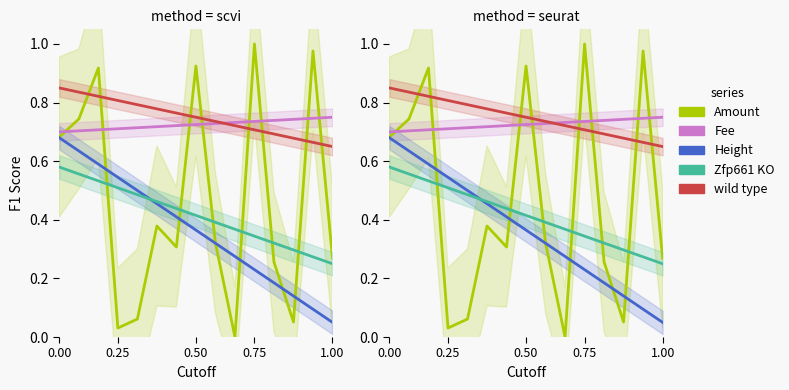

True or false: Height has more than 0 interior local peaks.

False